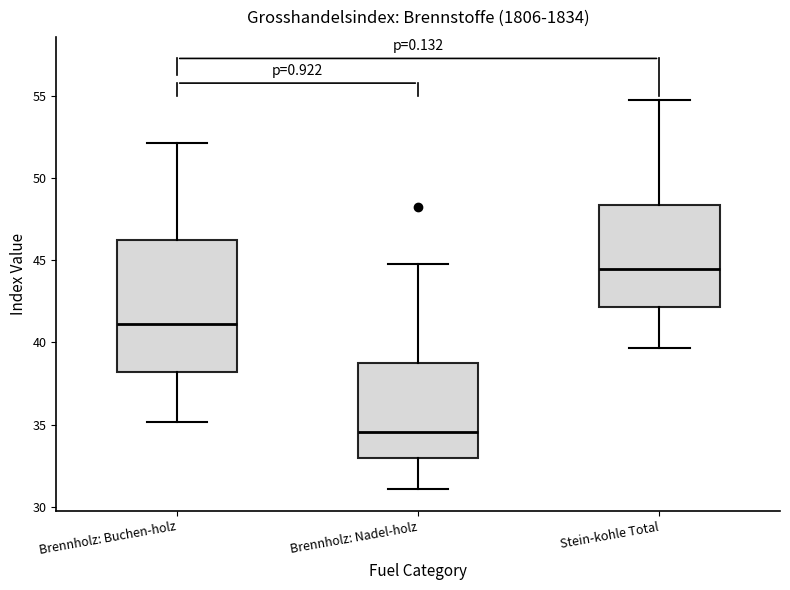

Reading left to right, read every box against the y-axis: the position of its median line, the range the box covers, and the ends of its whiskers. The values are not printed on the chart, so give them approximately, as read against the axis.

Brennholz: Buchen-holz: median 41.0, box 38.0 to 46.0, whiskers 35.0 to 52.0
Brennholz: Nadel-holz: median 34.5, box 33.0 to 39.0, whiskers 31.0 to 44.5
Stein-kohle Total: median 44.5, box 42.0 to 48.5, whiskers 39.5 to 55.0